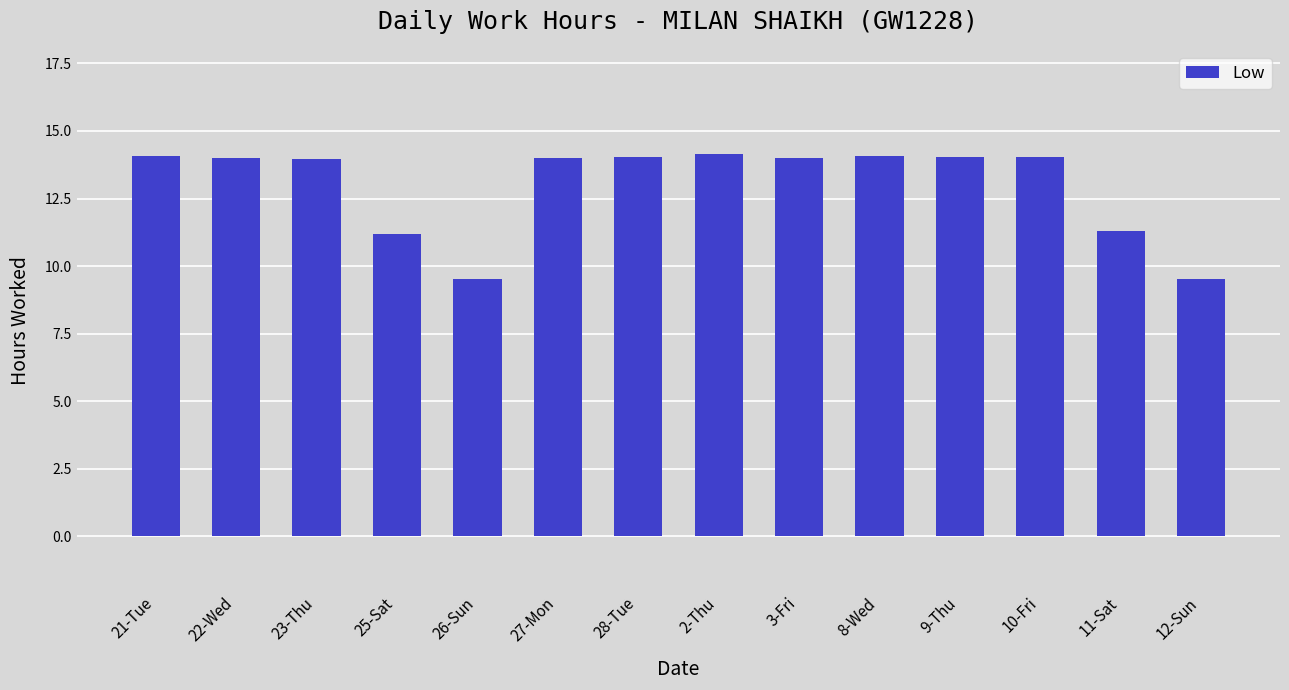

What value does the data have at 22-Wed?

14.0